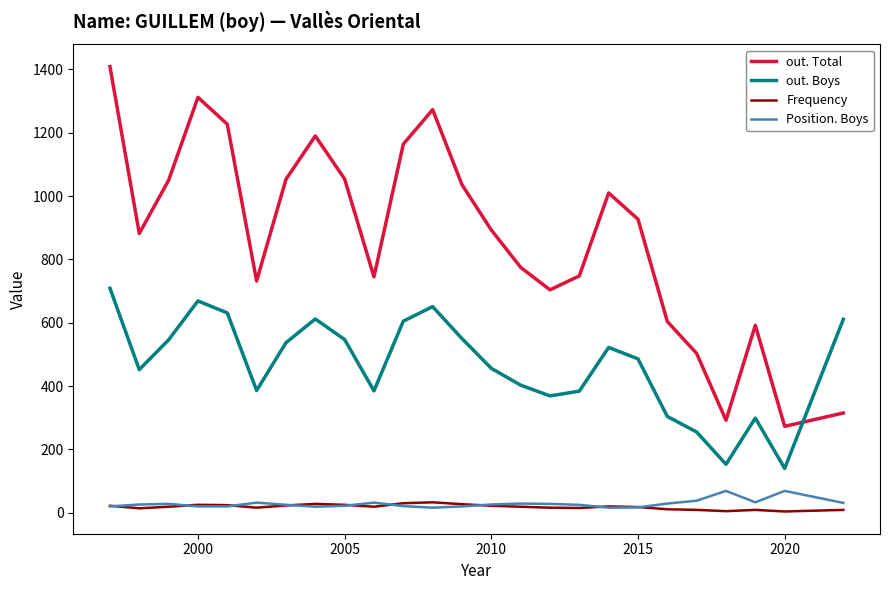

What is the greatest value displayed?

1409